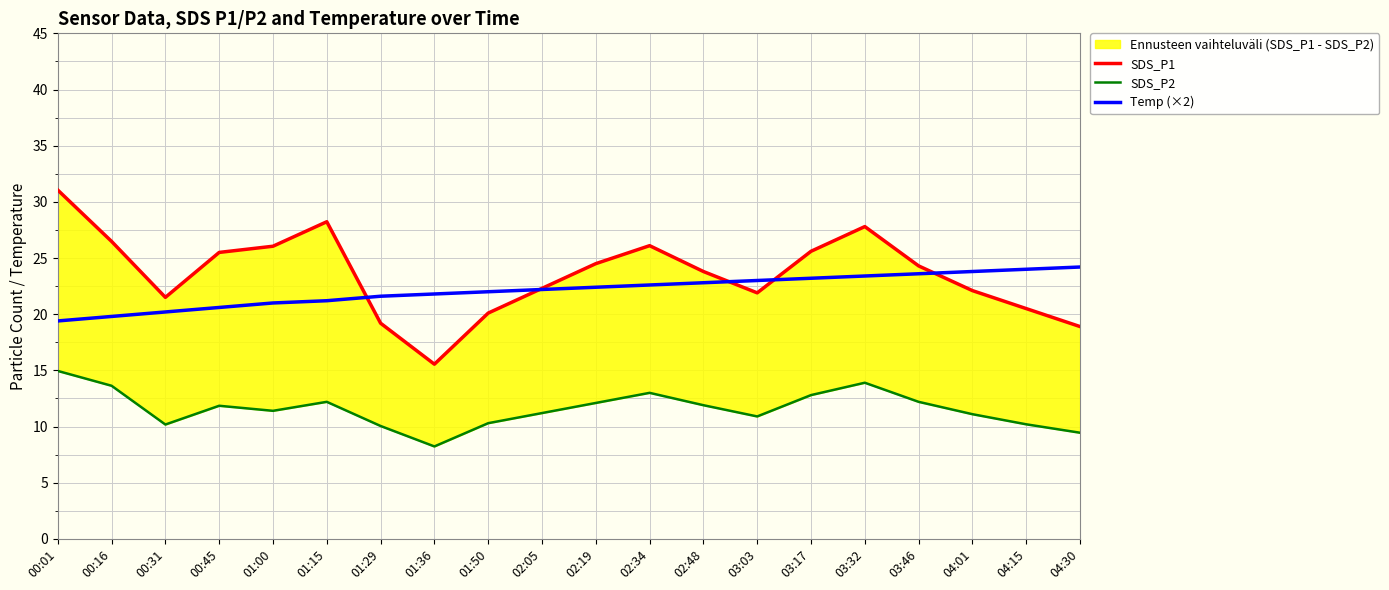

Reading right to left, list all the values displayed in this chart.

SDS_P1: 18.9	20.5	22.1	24.3	27.8	25.6	21.9	23.8	26.1	24.5	22.3	20.1	15.6	19.2	28.2	26.1	25.5	21.5	26.5	31.1
SDS_P2: 9.4	10.2	11.1	12.2	13.9	12.8	10.9	11.9	13.0	12.1	11.2	10.3	8.2	10.1	12.2	11.4	11.8	10.2	13.6	14.9
Temp (×2): 24.2	24.0	23.8	23.6	23.4	23.2	23.0	22.8	22.6	22.4	22.2	22.0	21.8	21.6	21.2	21.0	20.6	20.2	19.8	19.4